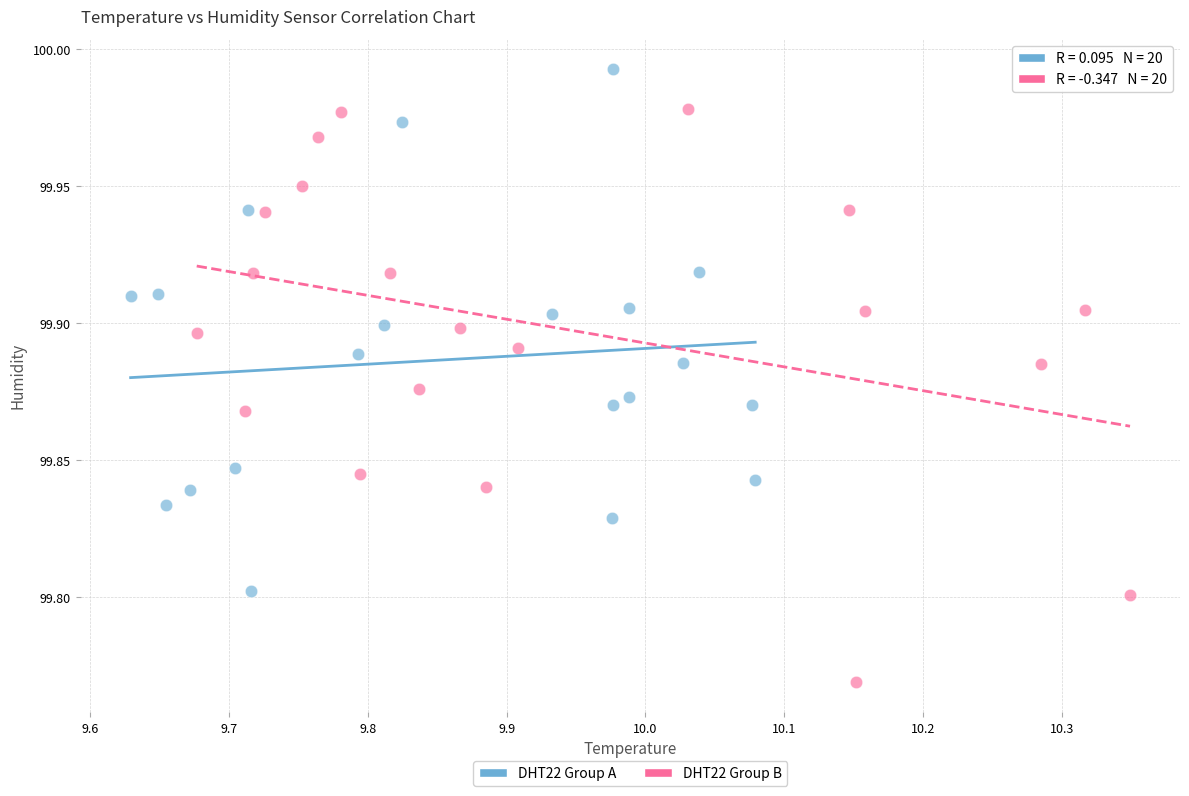

Which series contains the lowest Y value?

DHT22 Group B